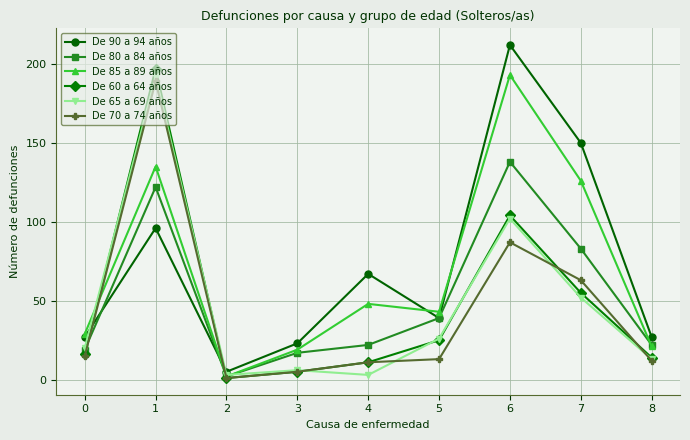

Between 3 and 5, which series saw the biggest shift?

De 85 a 89 años